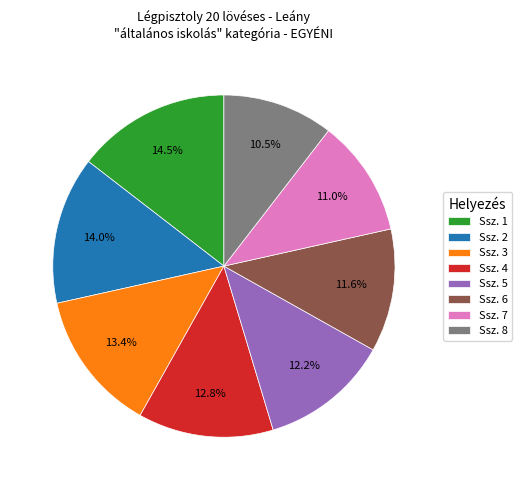

Rank the categories by value from highest to lowest.

Ssz. 1, Ssz. 2, Ssz. 3, Ssz. 4, Ssz. 5, Ssz. 6, Ssz. 7, Ssz. 8